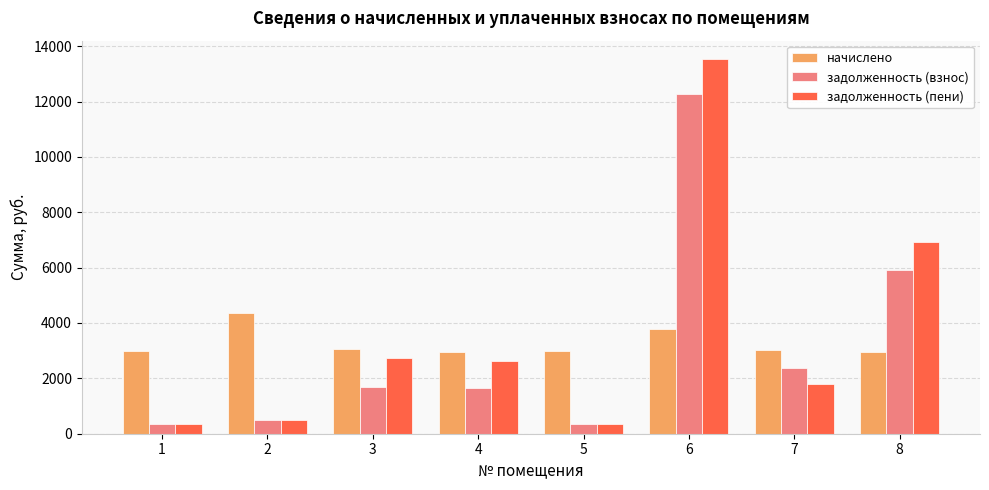

What is the spread (max minus min) of values at 5?

2668.8